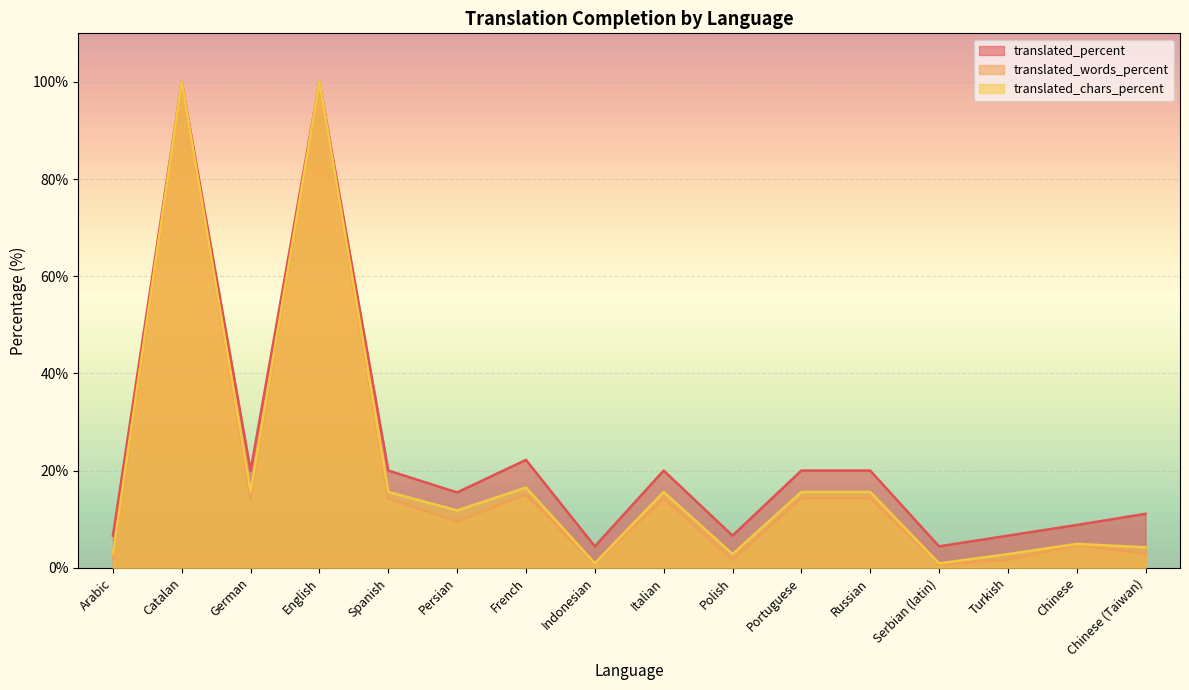

What is the maximum value for translated_words_percent?

100.0